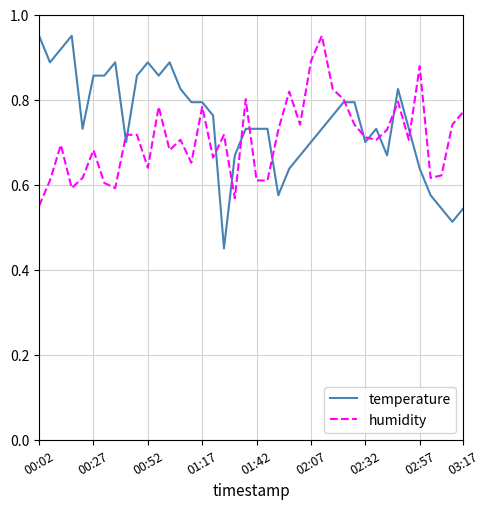

Which series has the widest spread of values?

temperature